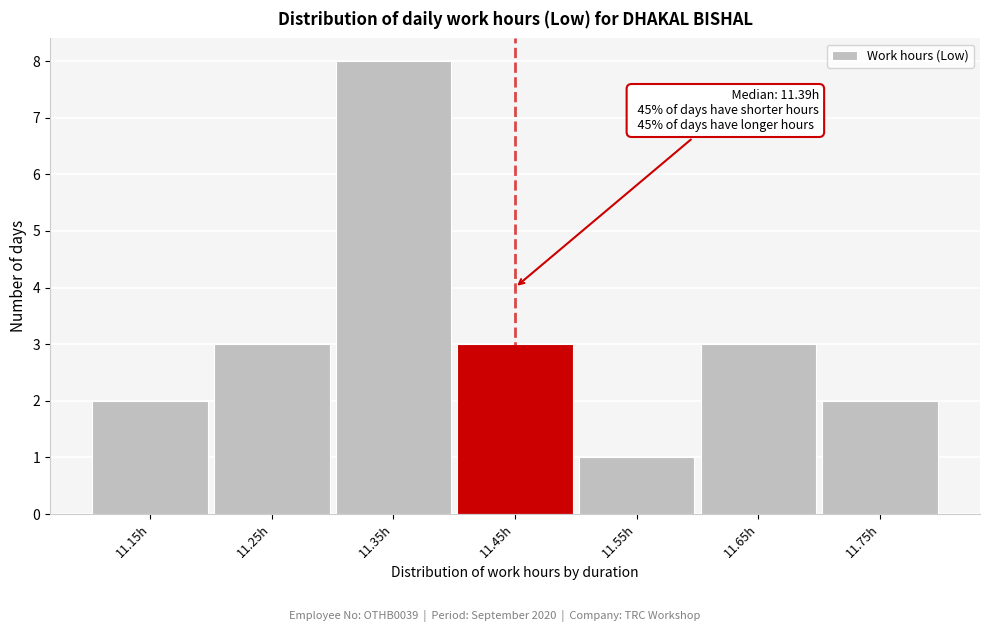

Reading left to right, list all the values displayed in this chart.

11.15h=2	11.25h=3	11.35h=8	11.45h=3	11.55h=1	11.65h=3	11.75h=2